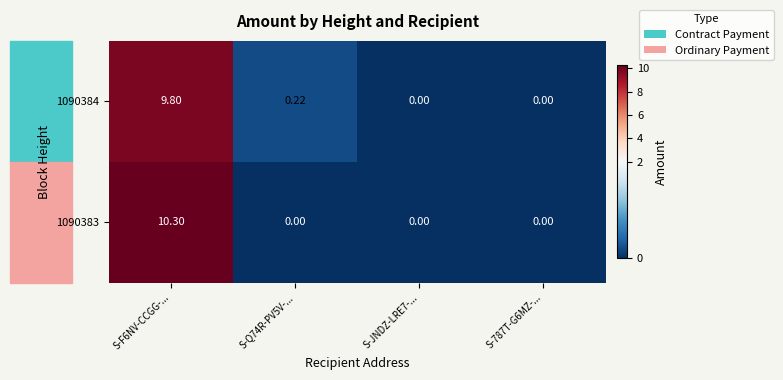

Which series has the widest spread of values?

1090383